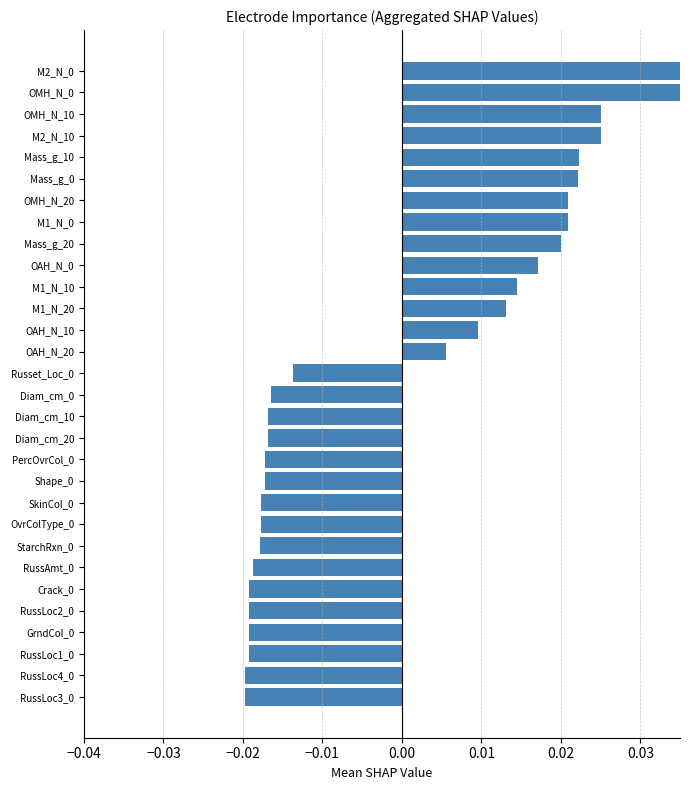

Between RussAmt_0 and Diam_cm_20, which is larger?

Diam_cm_20